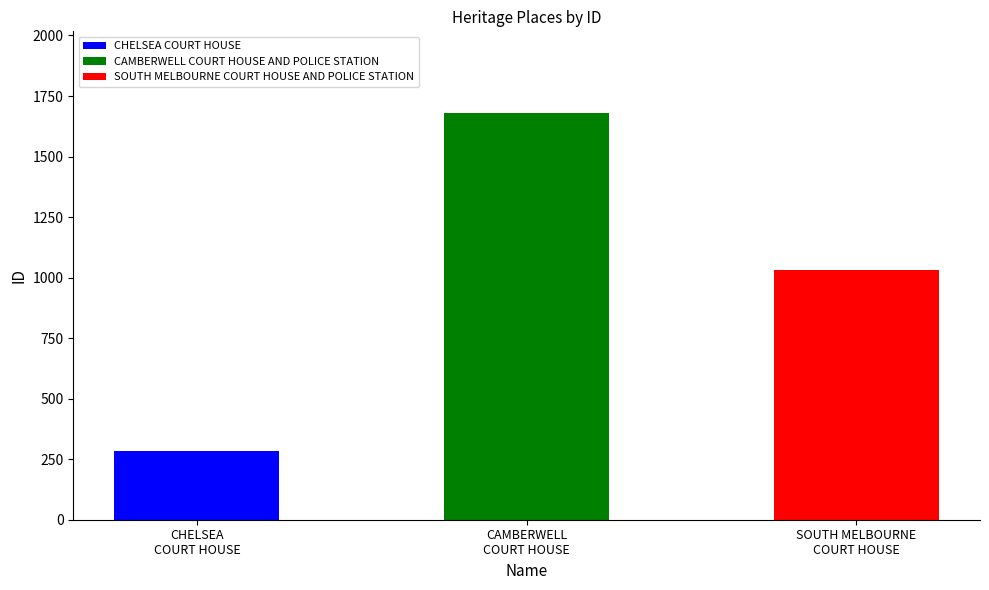

Reading left to right, what are all the values shown in this chart?

284	1681	1032